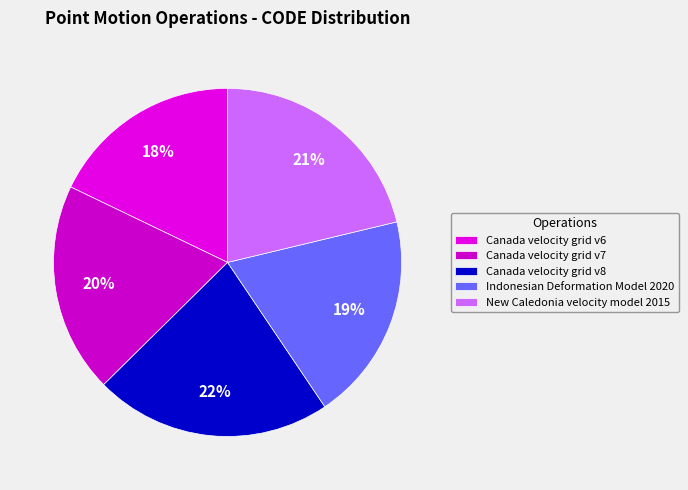

Rank the categories by value from highest to lowest.

Canada velocity grid v8, New Caledonia velocity model 2015, Canada velocity grid v7, Indonesian Deformation Model 2020, Canada velocity grid v6